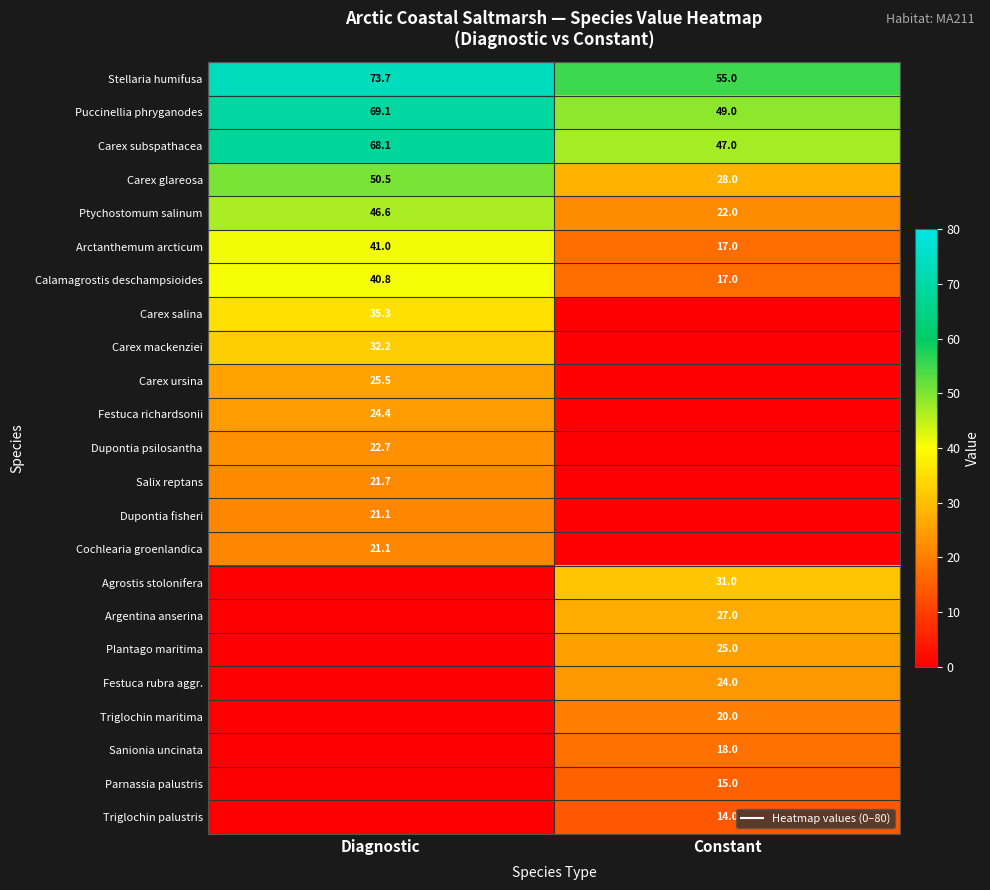

At which label does Agrostis stolonifera reach its minimum?

Diagnostic